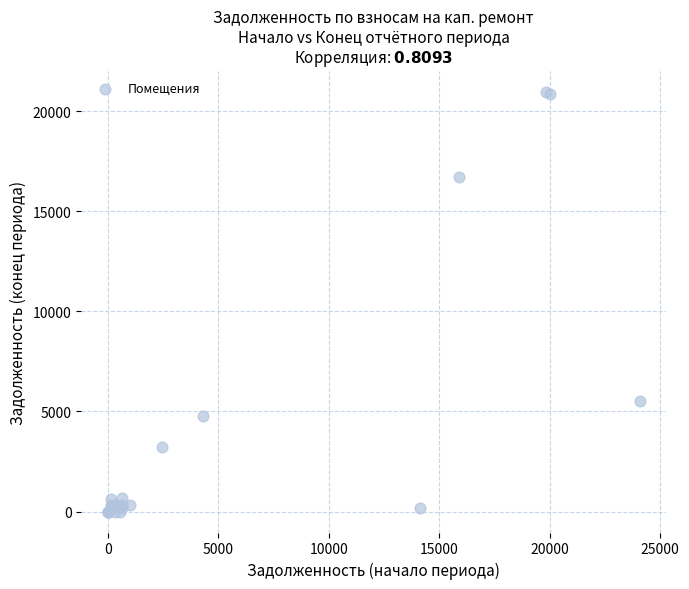

What Y value in the scatter plot is closest to 10488?

5513.0